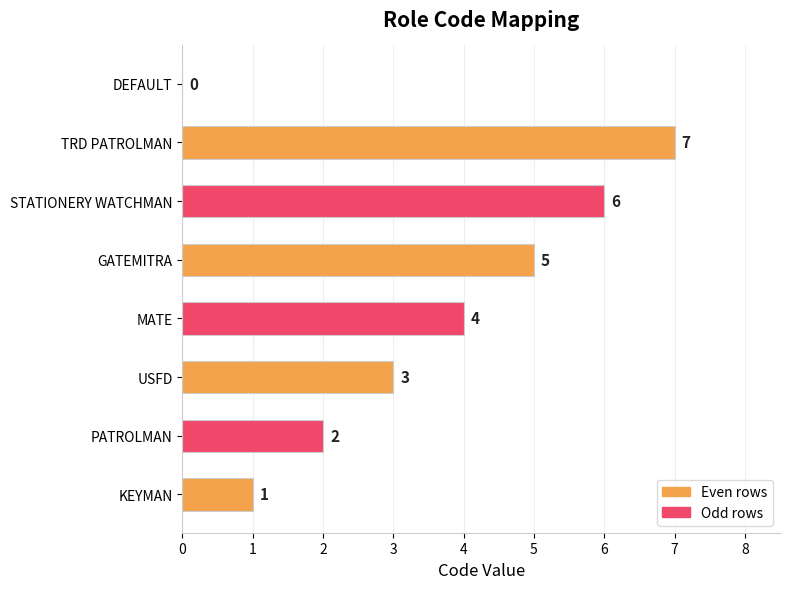

The chart shows a value of 2 at MATE. True or false?

False